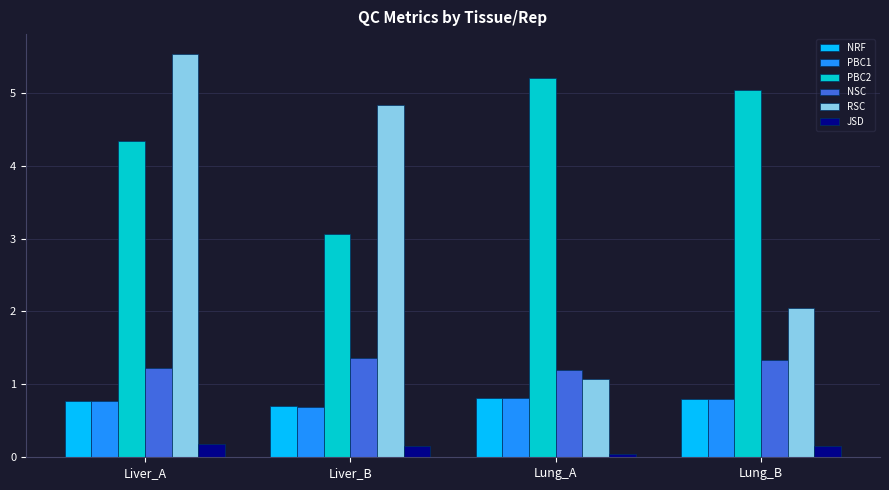

What value does the NRF series have at Lung_B?

0.8